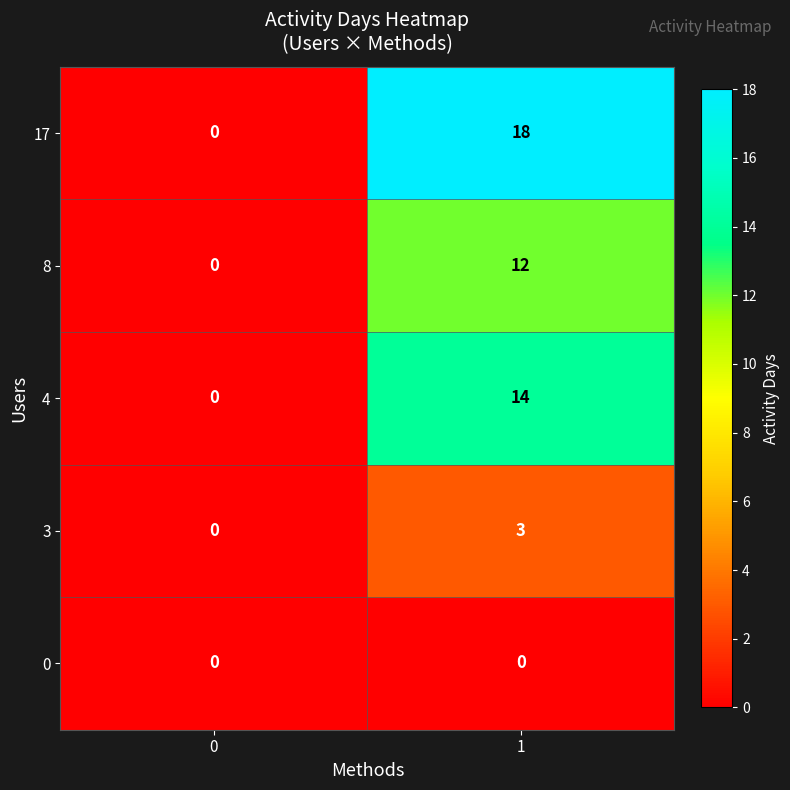

At which category is the sum across all series the highest?

1